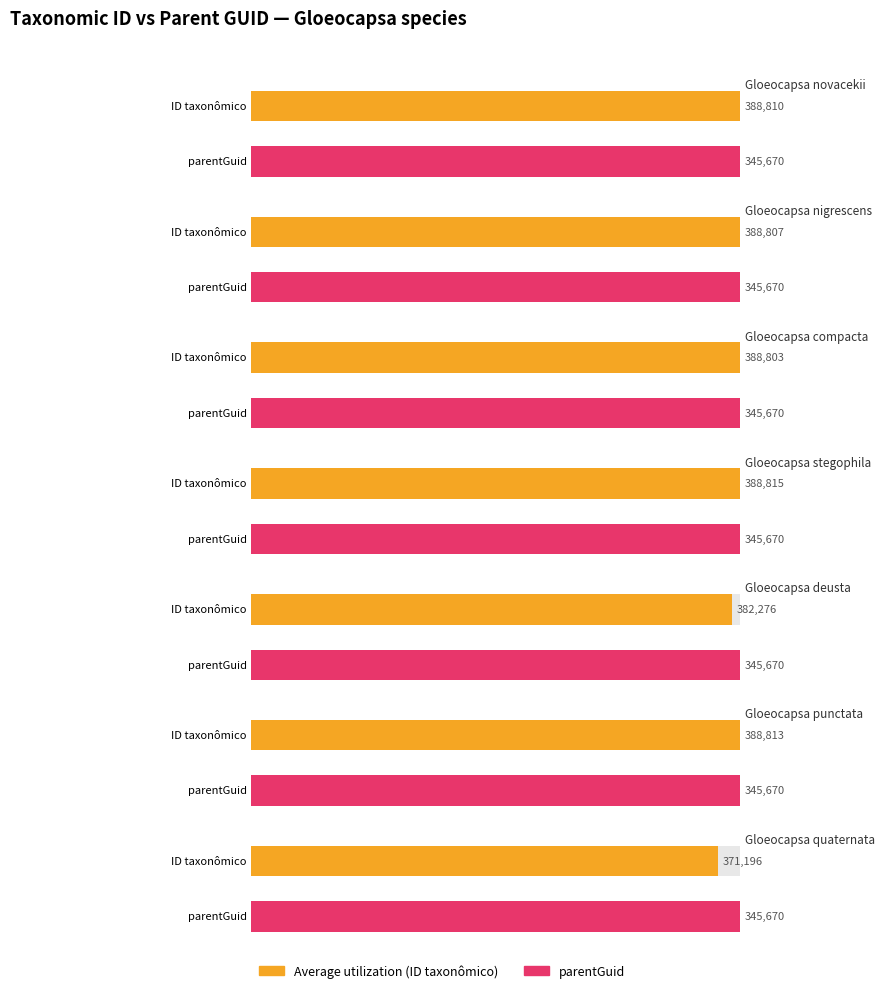

At which category is the sum across all series the highest?

Gloeocapsa stegophila